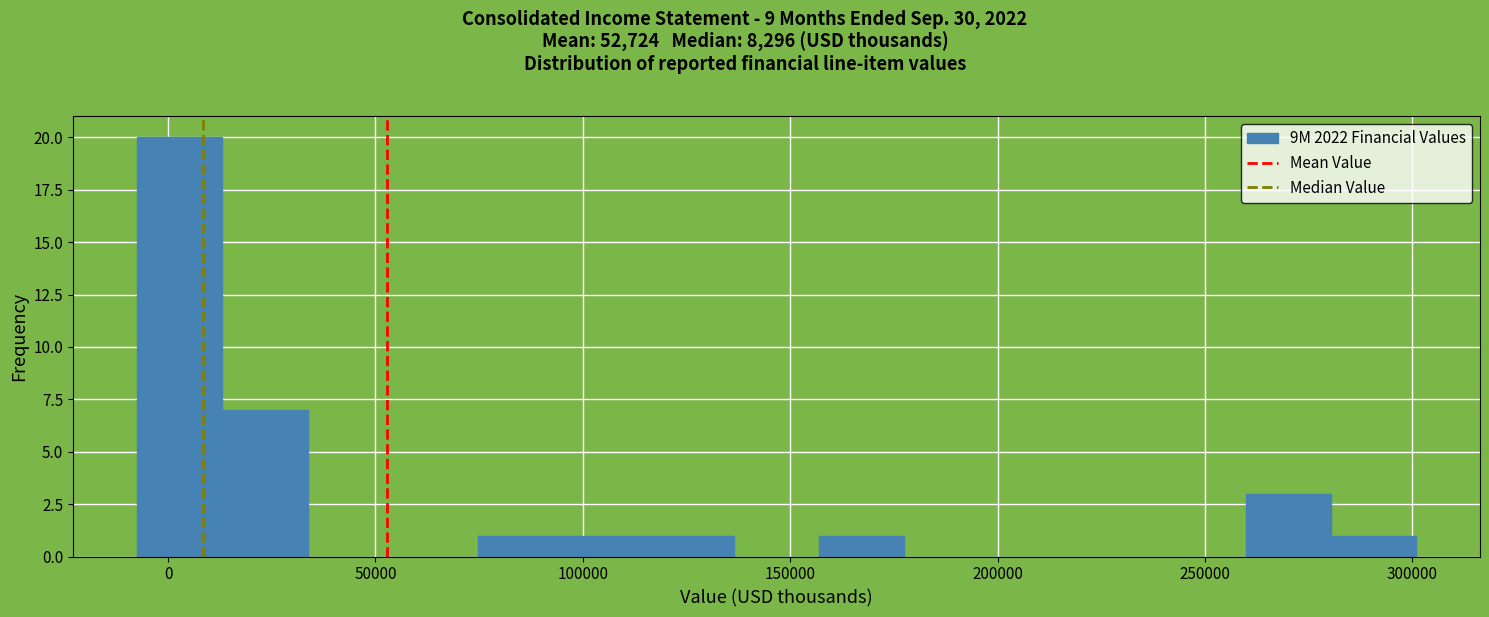

Reading left to right, transcribe this chart: for each bar, give the range it covers on the x-axis and its height. Neither the bar edges nor the heights are printed on the chart, so give them approximately, as read against the axes.

-10000 to 15000: 20
15000 to 35000: 7
35000 to 55000: 0
55000 to 75000: 0
75000 to 95000: 1
95000 to 115000: 1
115000 to 135000: 1
135000 to 155000: 0
155000 to 180000: 1
180000 to 200000: 0
200000 to 220000: 0
220000 to 240000: 0
240000 to 260000: 0
260000 to 280000: 3
280000 to 300000: 1